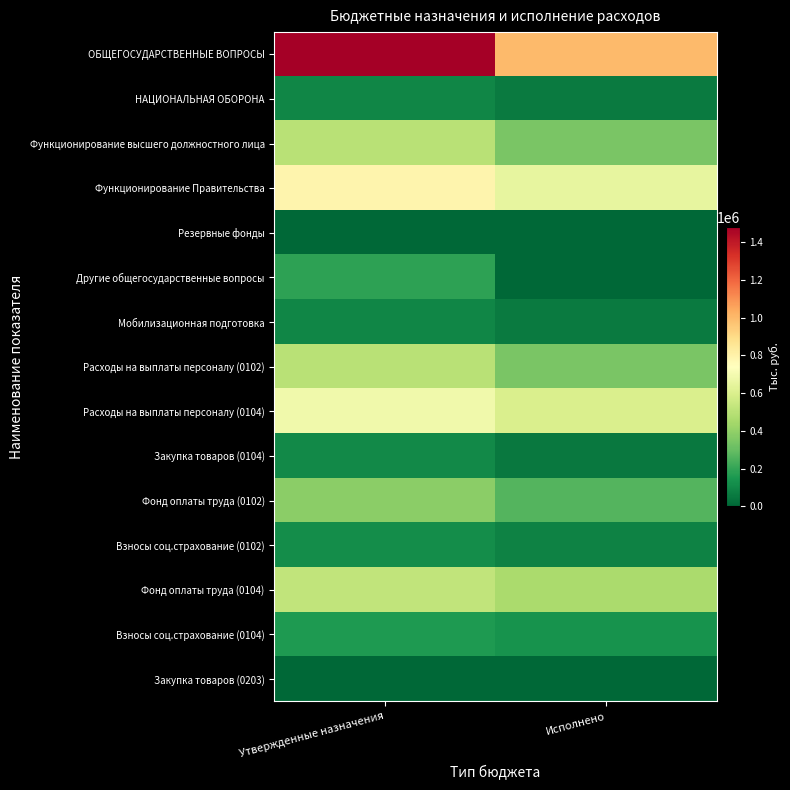

What is the total value across all series at Утвержденные назначения?

5621200.0